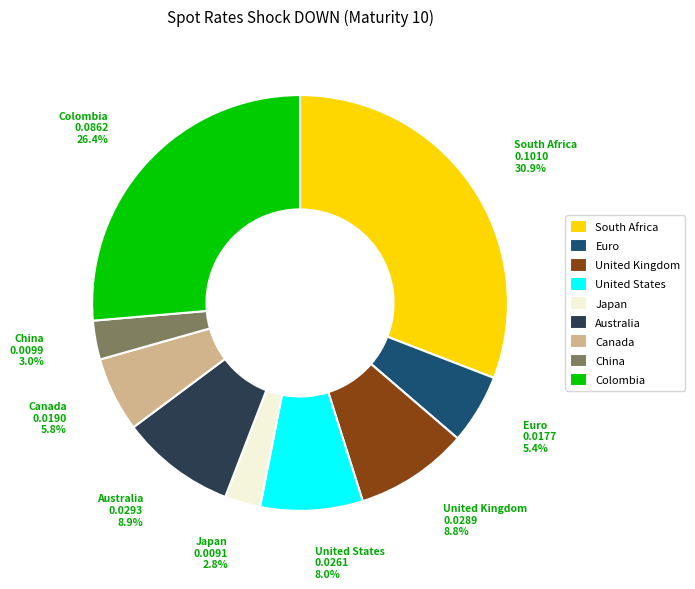

To the nearest percent, what portion does Euro represent?

5%